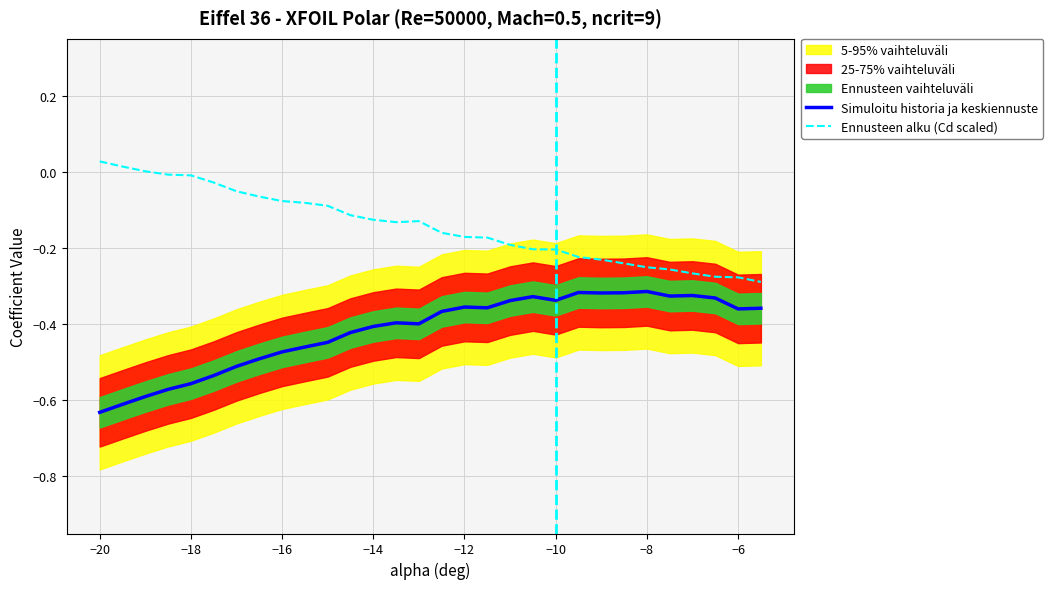

True or false: Ennusteen alku (Cd scaled) and Simuloitu historia ja keskiennuste intersect in this chart.

False